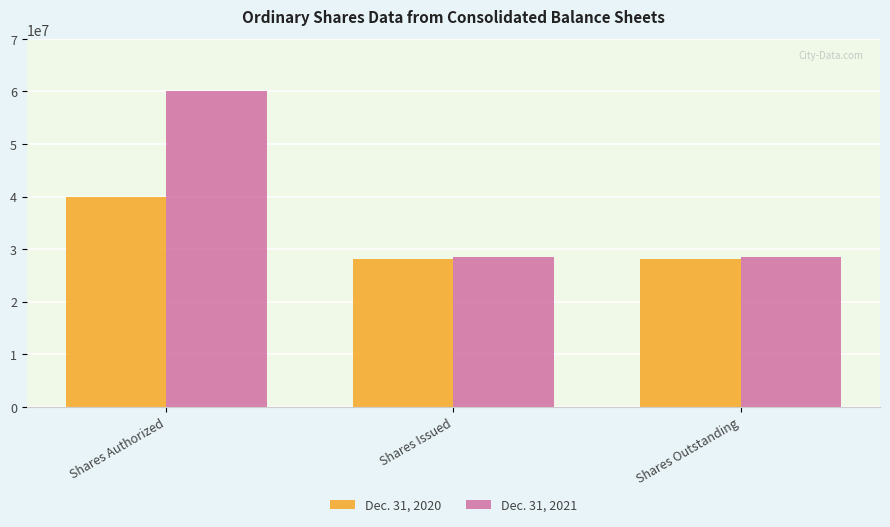

What is the difference between the Dec. 31, 2021 values at Shares Authorized and Shares Outstanding?

31420956